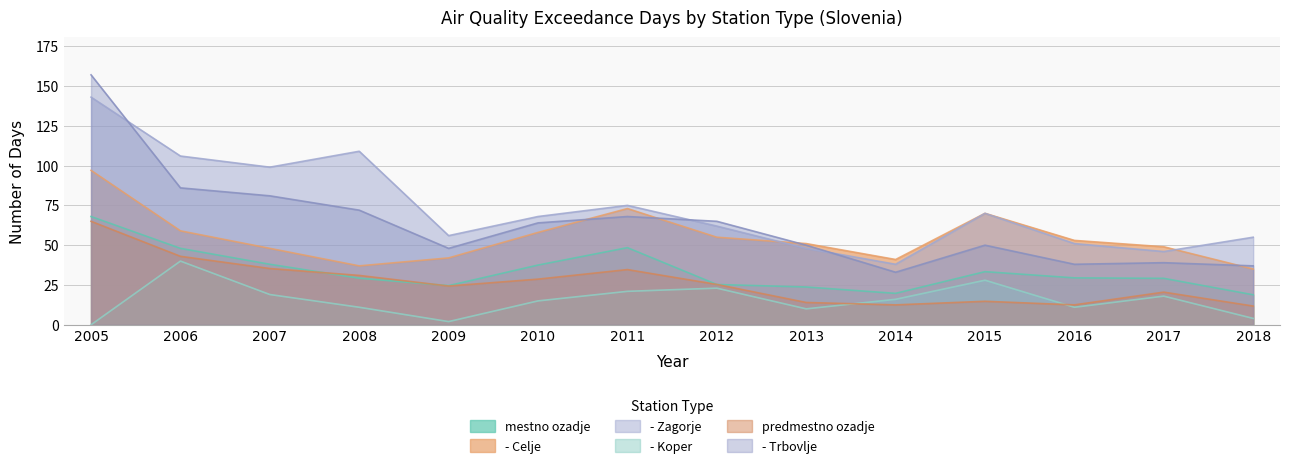

What is the value of the mestno ozadje point at the 6th from the left?

37.5